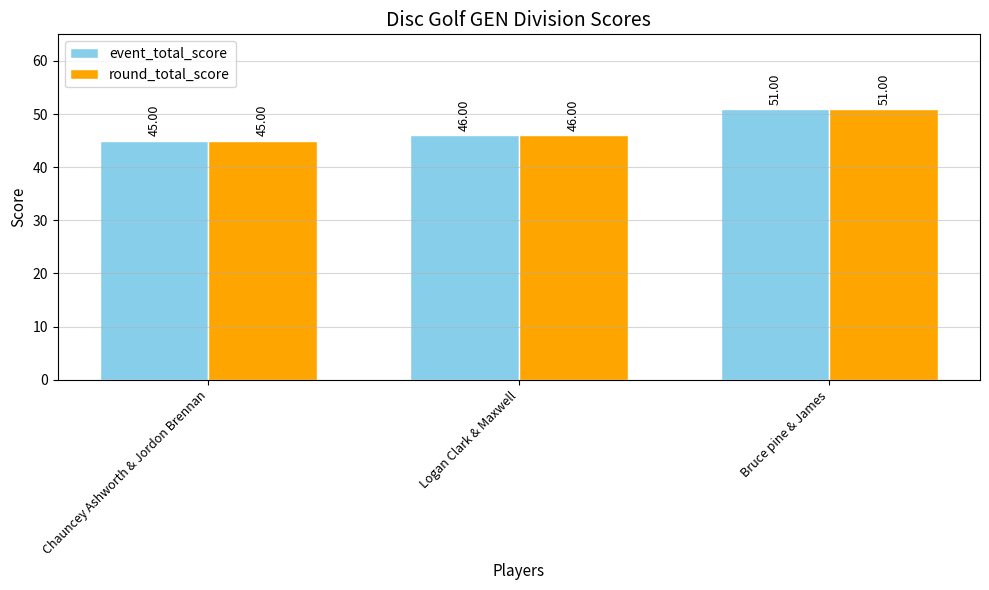

List the labels in order of round_total_score value, largest first.

Bruce pine & James, Logan Clark & Maxwell, Chauncey Ashworth & Jordon Brennan